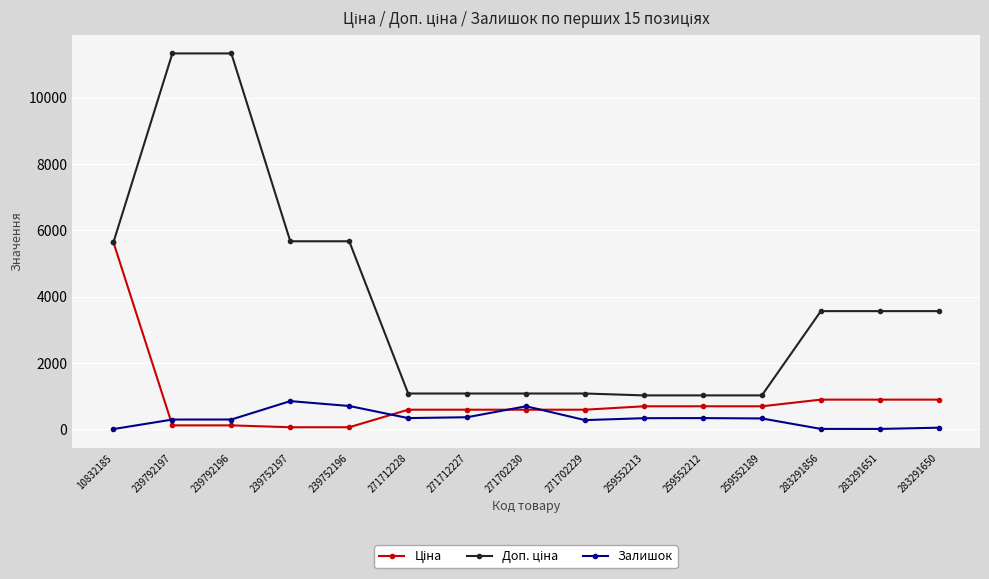

Does the chart have visible grid lines?

Yes